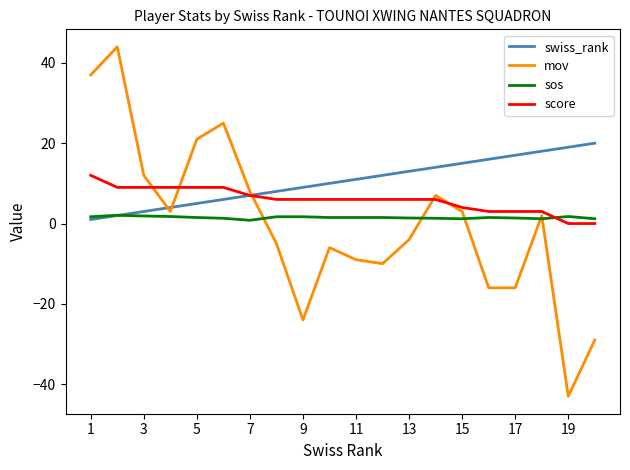

What is the difference between the second highest and minimum values in the mov series?

80.0